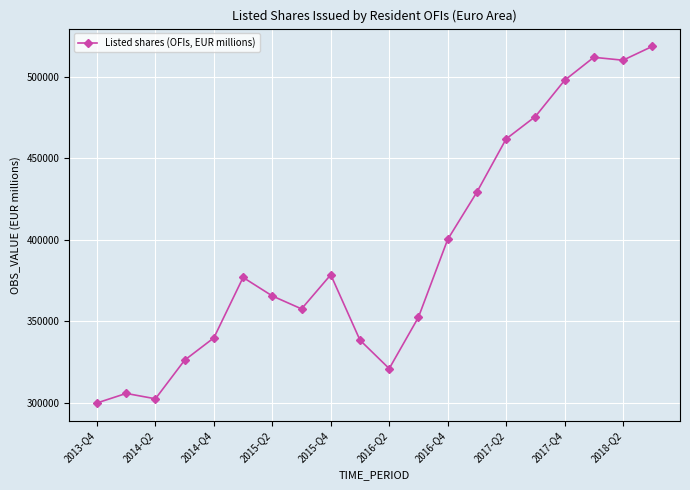

What is the difference between the maximum and second lowest values?

216250.3